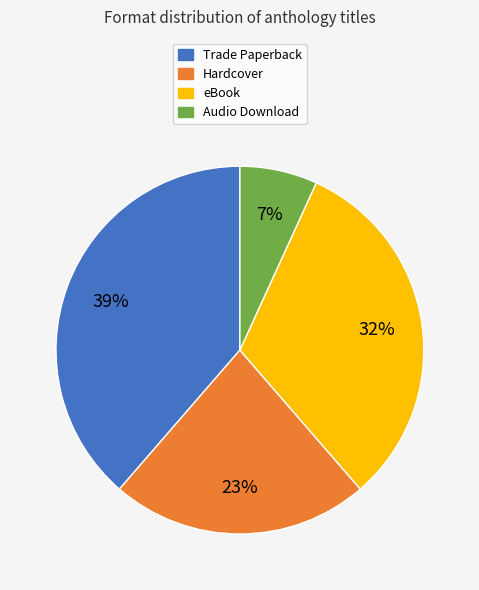

How many slices are in this pie chart?

4